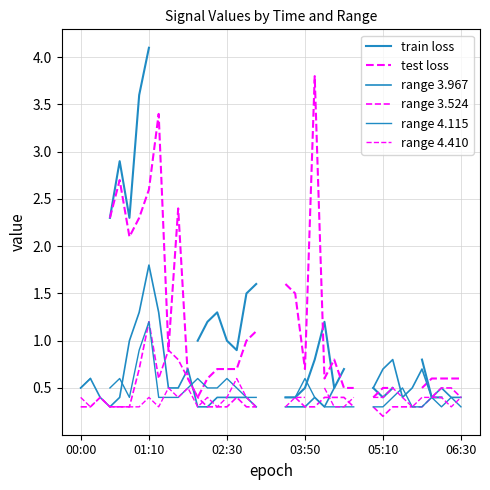

How many positive values does the range 4.410 series have?

36